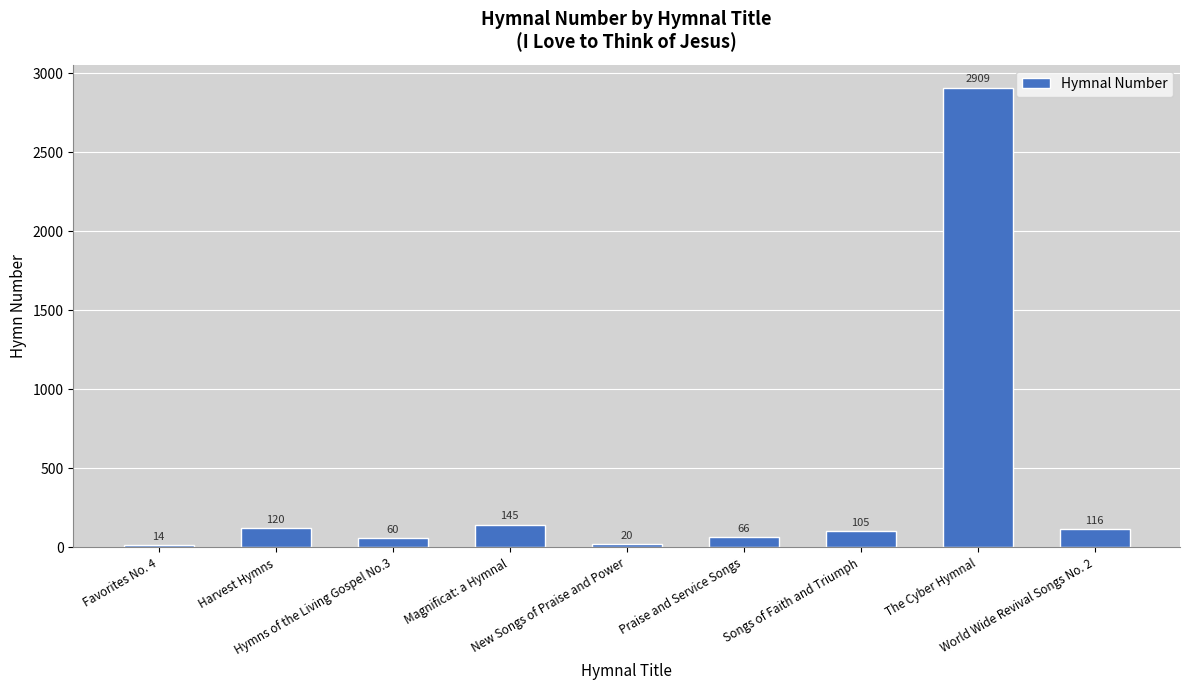

At which label is the value closest to 1461?

Magnificat: a Hymnal